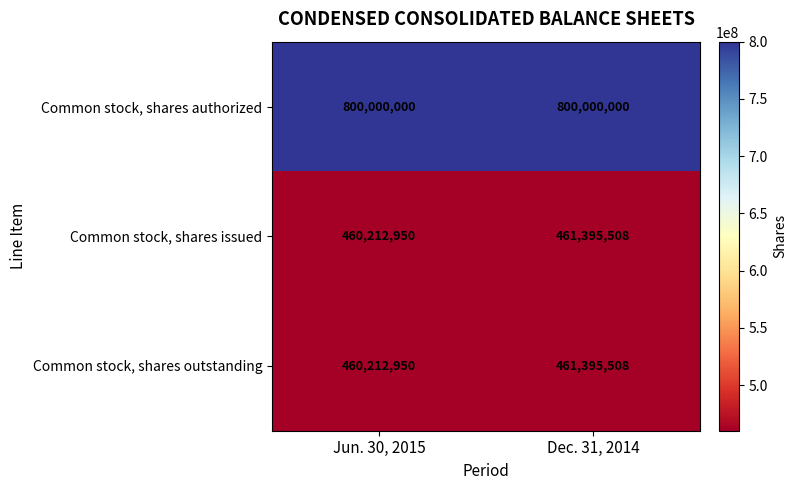

At how many categories does at least one series exceed 718688501?

2